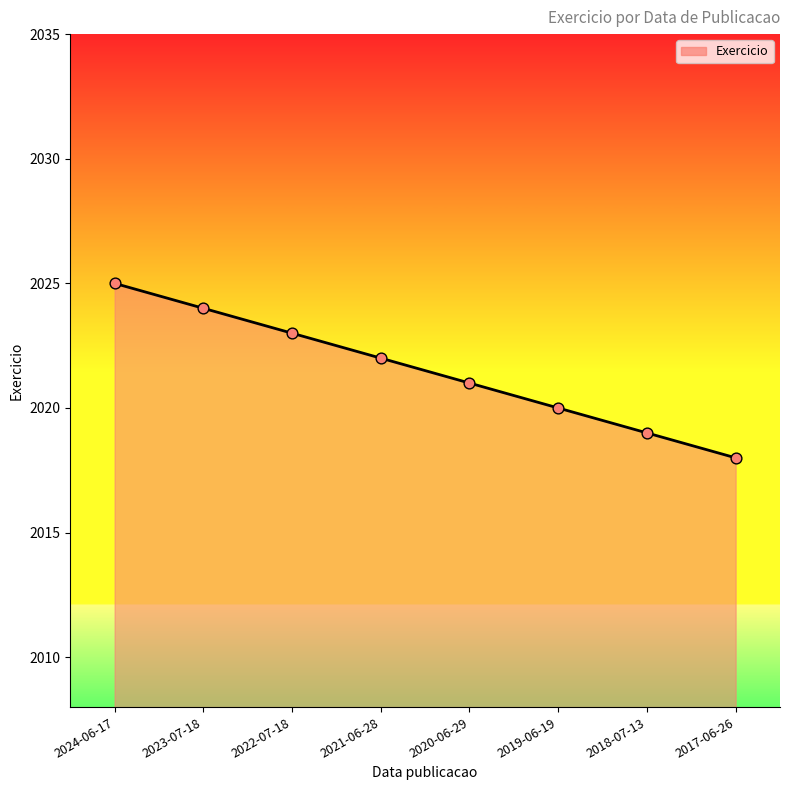

What is the ratio of the value at 2023-07-18 to the value at 2018-07-13?

1.0